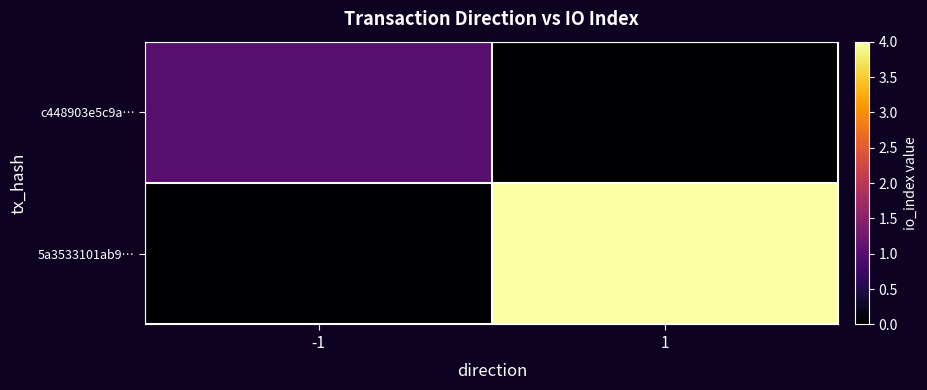

What is the sum of all c448903e5c9a… values?

1